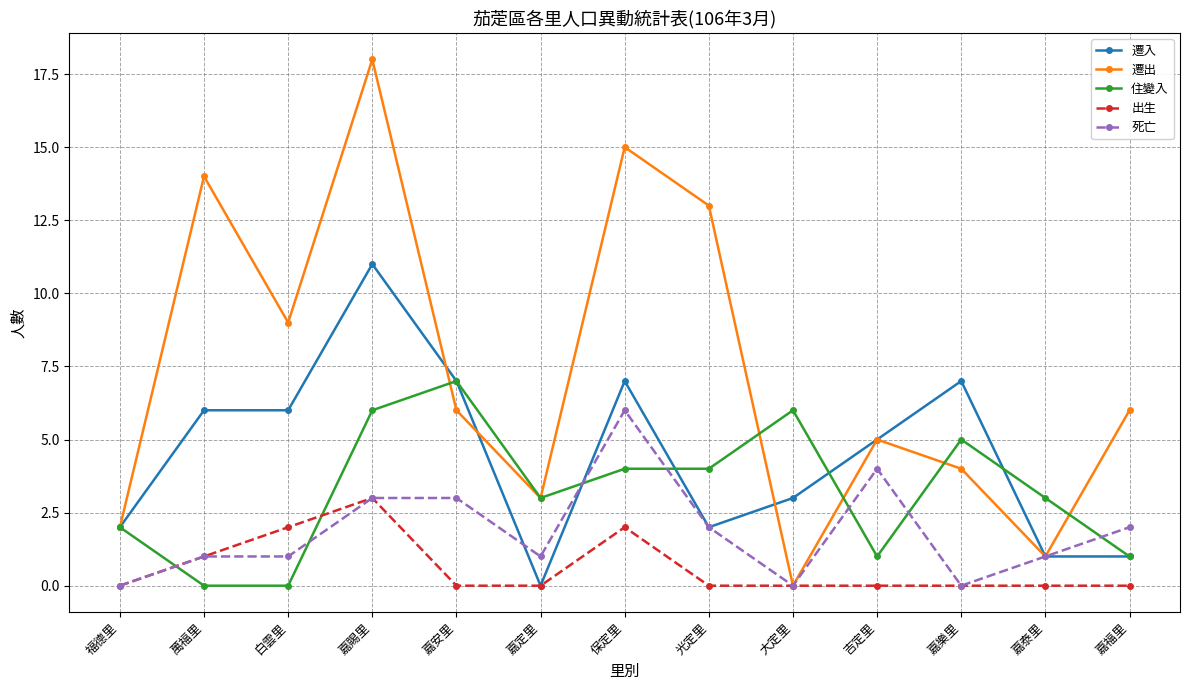

True or false: 住變入 has a value of 9 at 嘉安里.

False